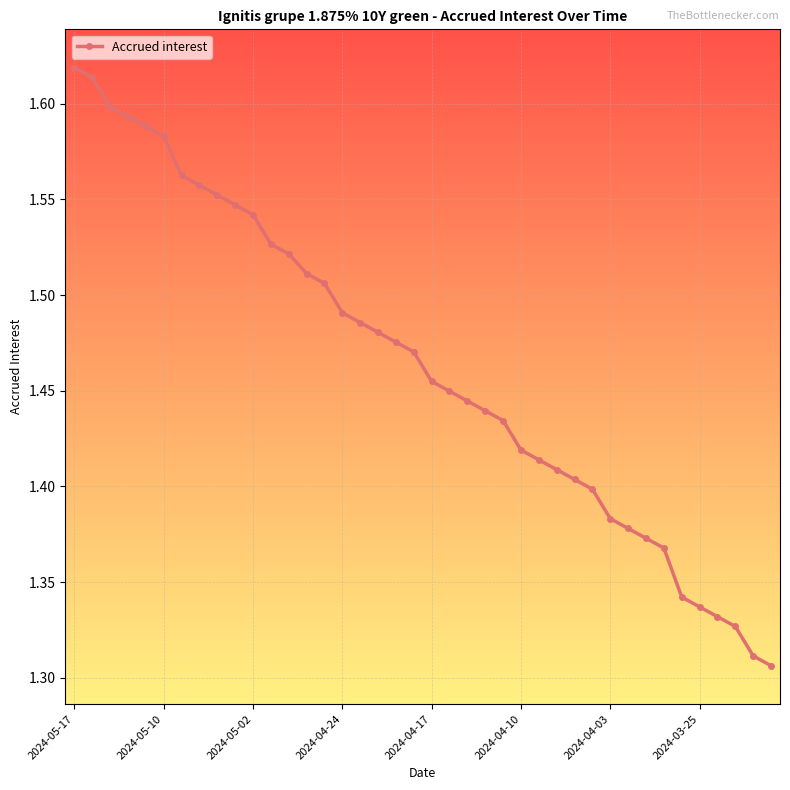

Count the values in the range 1 to 2.

40